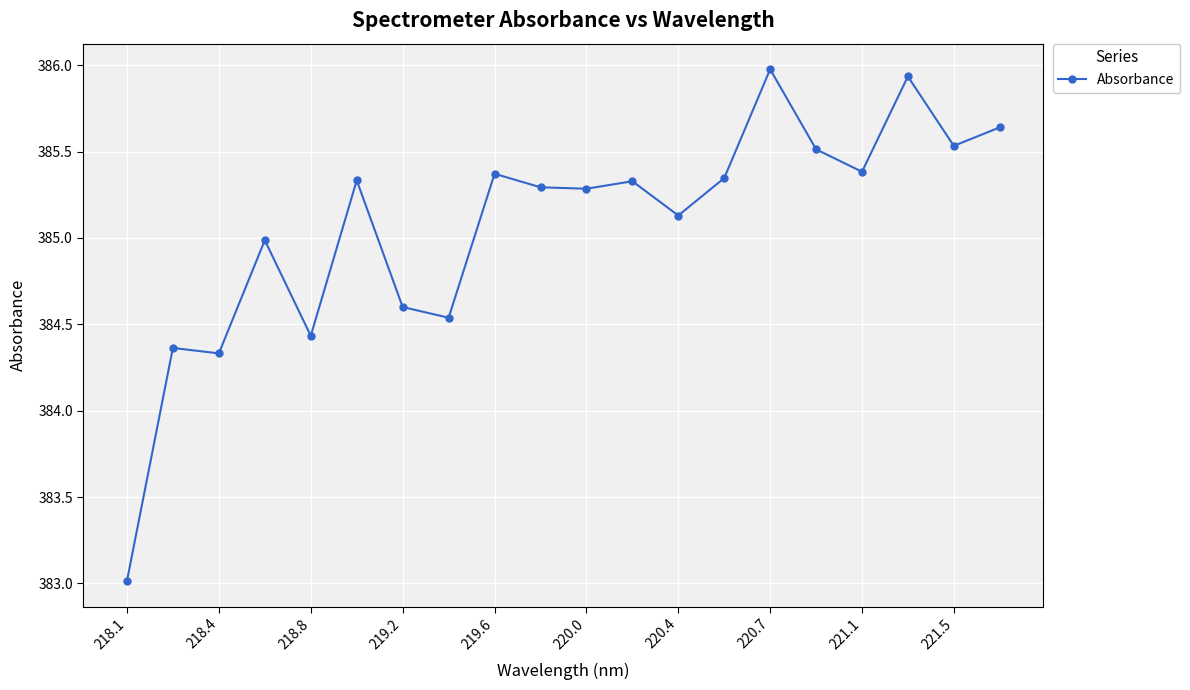

What is the smallest value displayed?

383.0